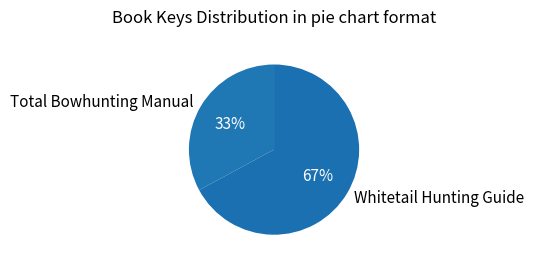

Is the sum of Whitetail Hunting Guide and Total Bowhunting Manual greater than half?

Yes